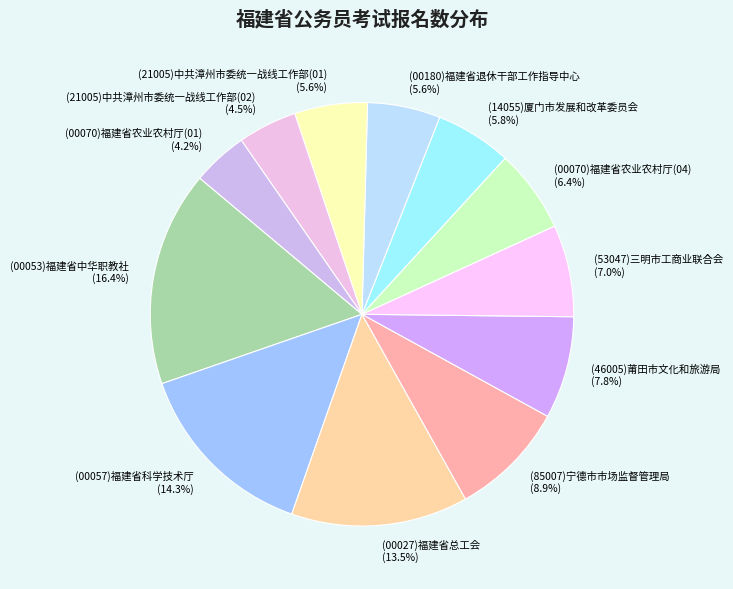

Does (21005)中共漳州市委统一战线工作部(01) (5.6%) represent more than half of the total?

No